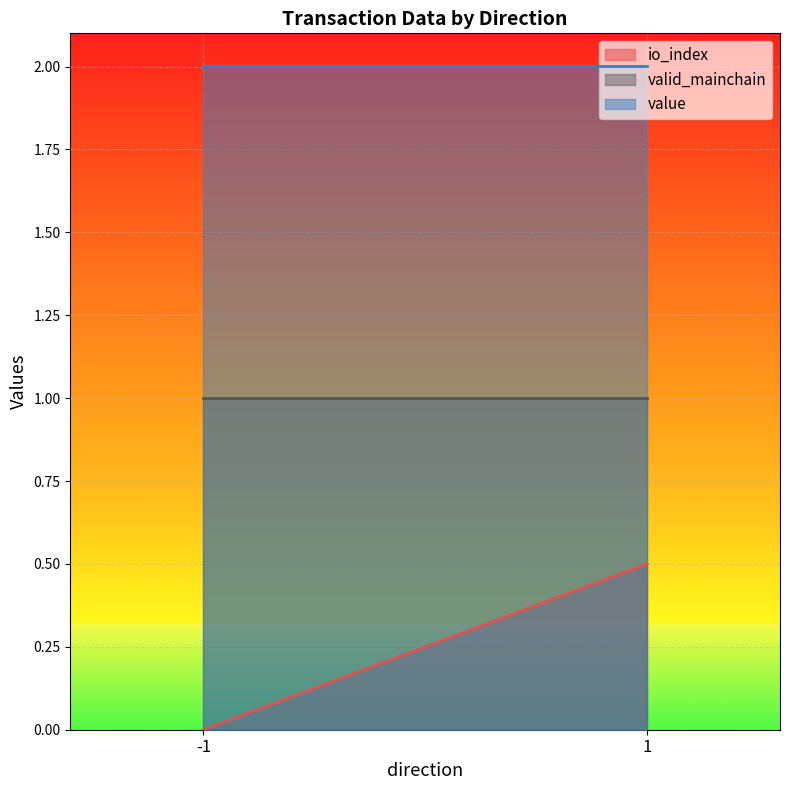

What is the maximum value for value?

2.0